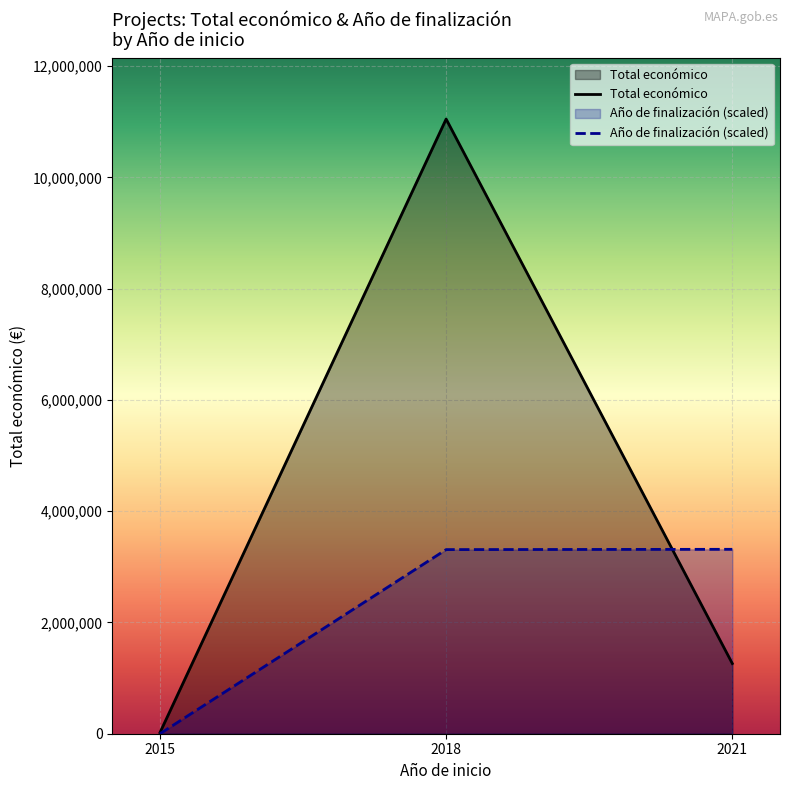

Between 2015 and 2018, which is larger?

2018